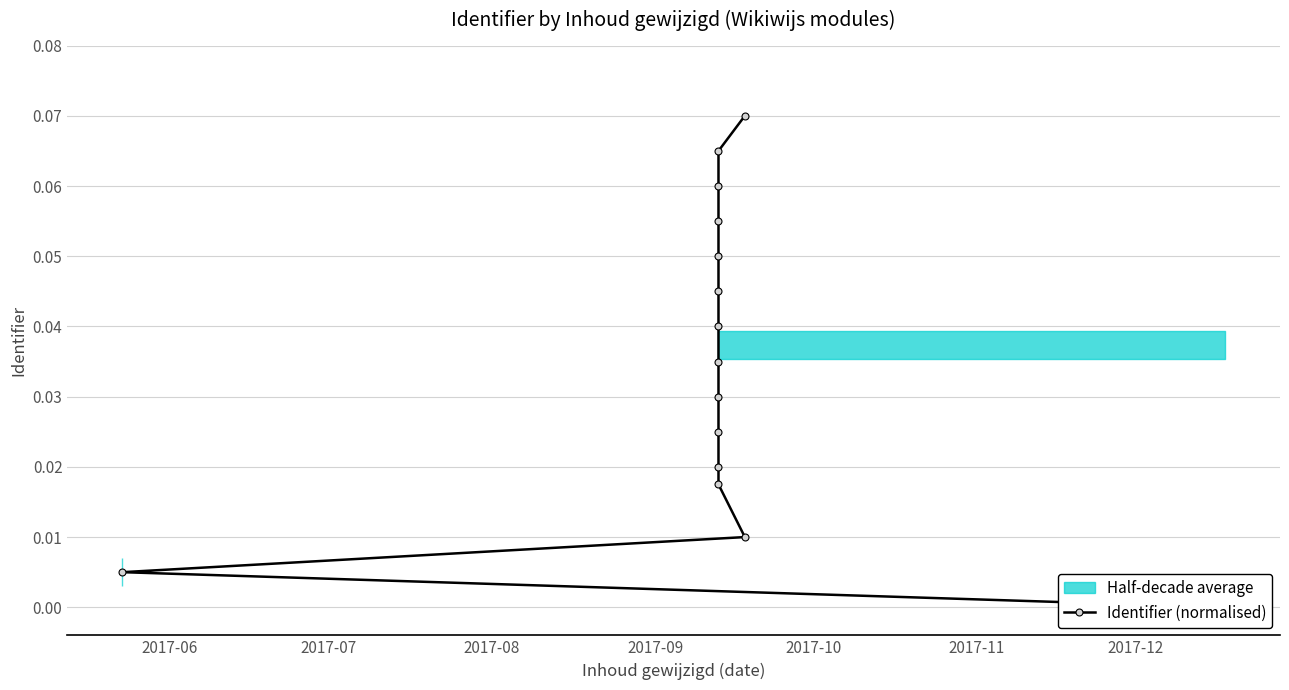

Count the number of values greater than 0.

14